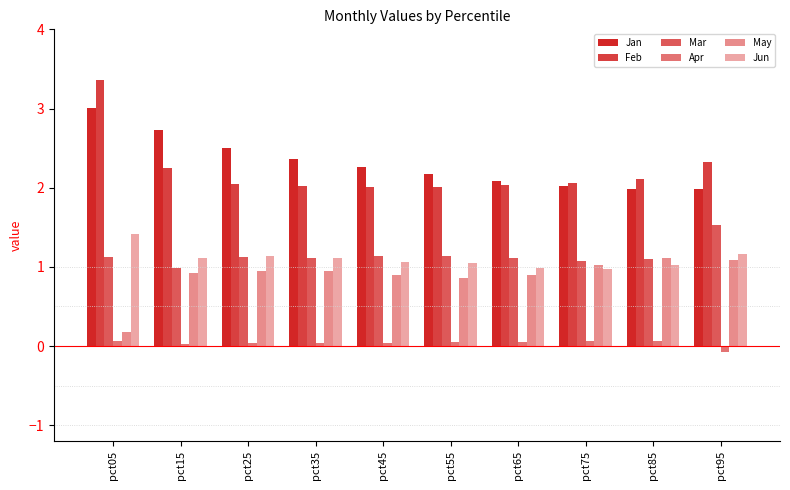

Read the Feb value at pct75.

2.1